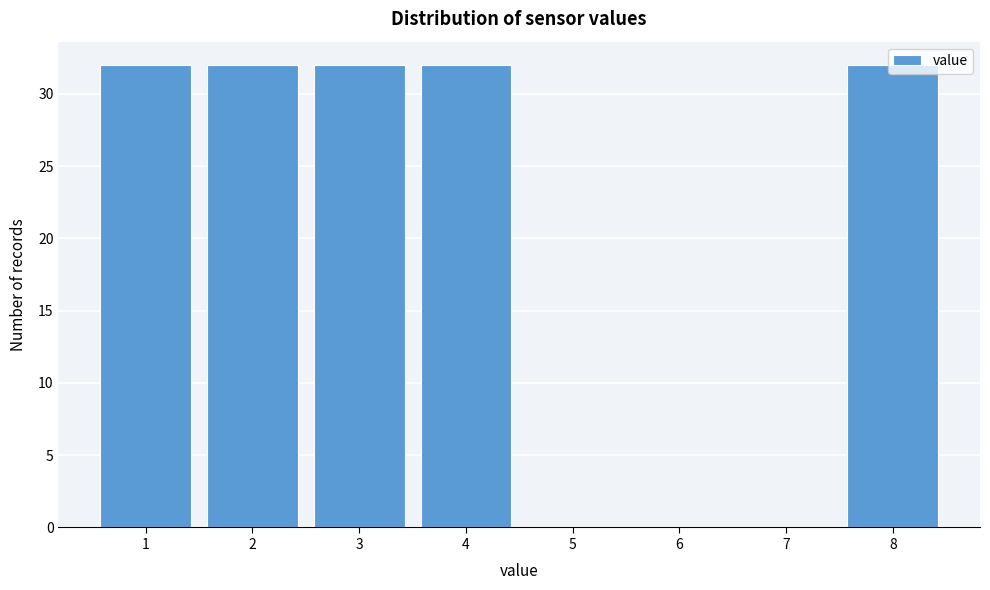

What is the sum of the values at 8 and 4?

64